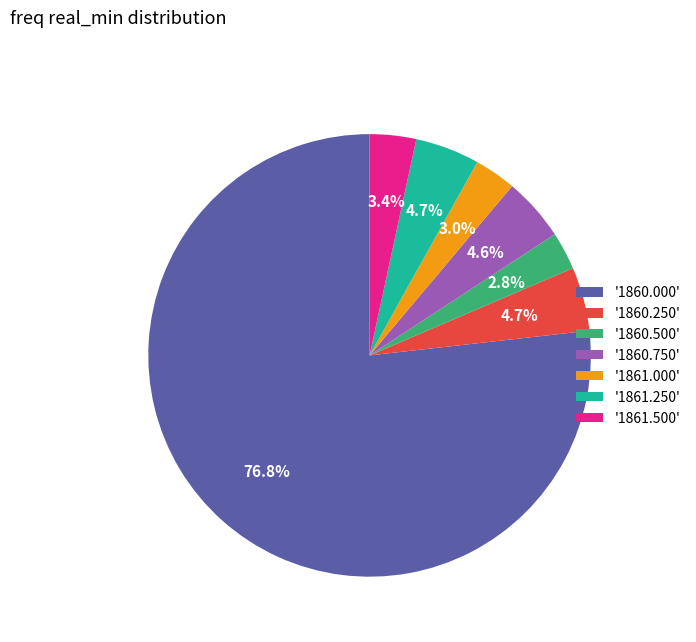

Which slice is the largest?

'1860.000'